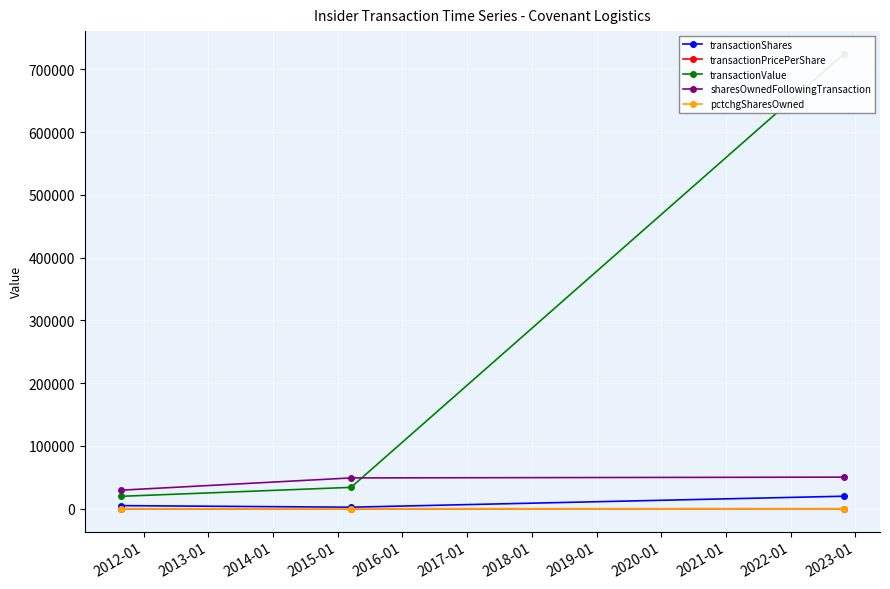

What is the maximum value for sharesOwnedFollowingTransaction?

50399.0